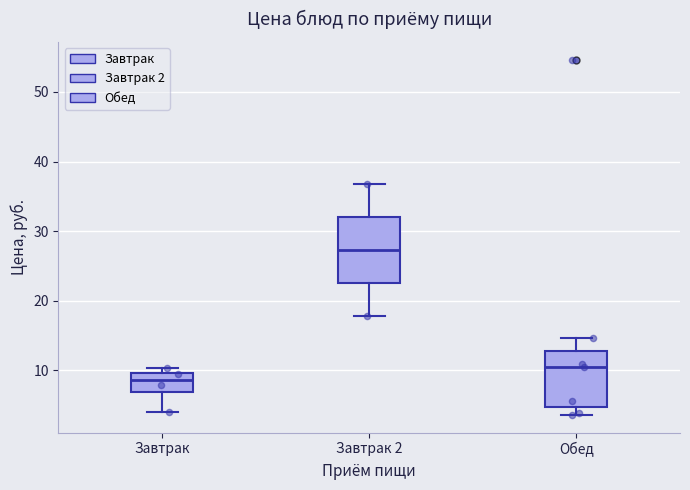

Which box has the highest median line?

Завтрак 2